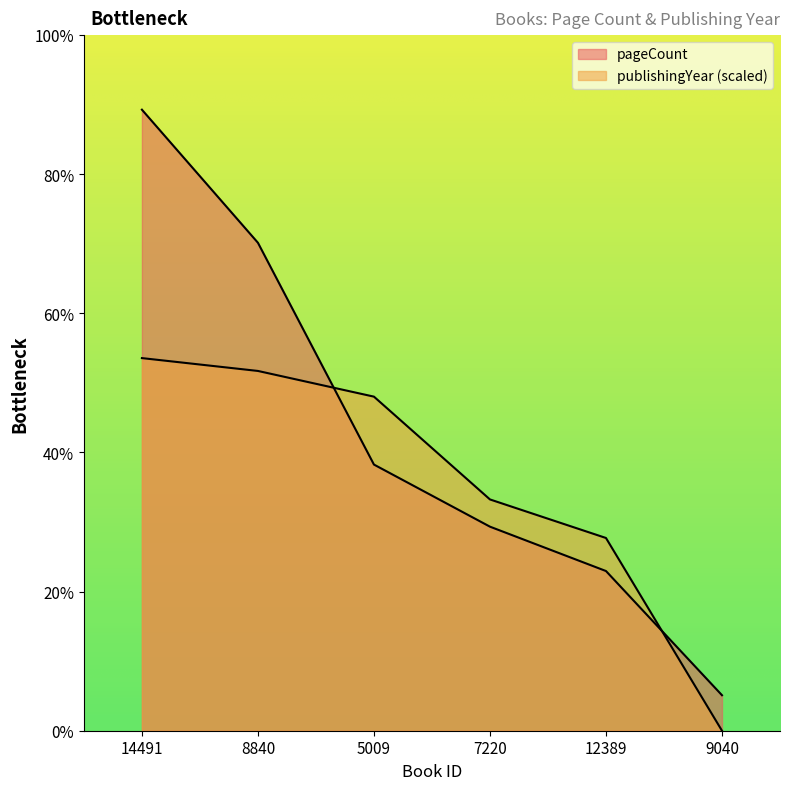

After their last crossing, which series has the higher values: pageCount or publishingYear?

pageCount